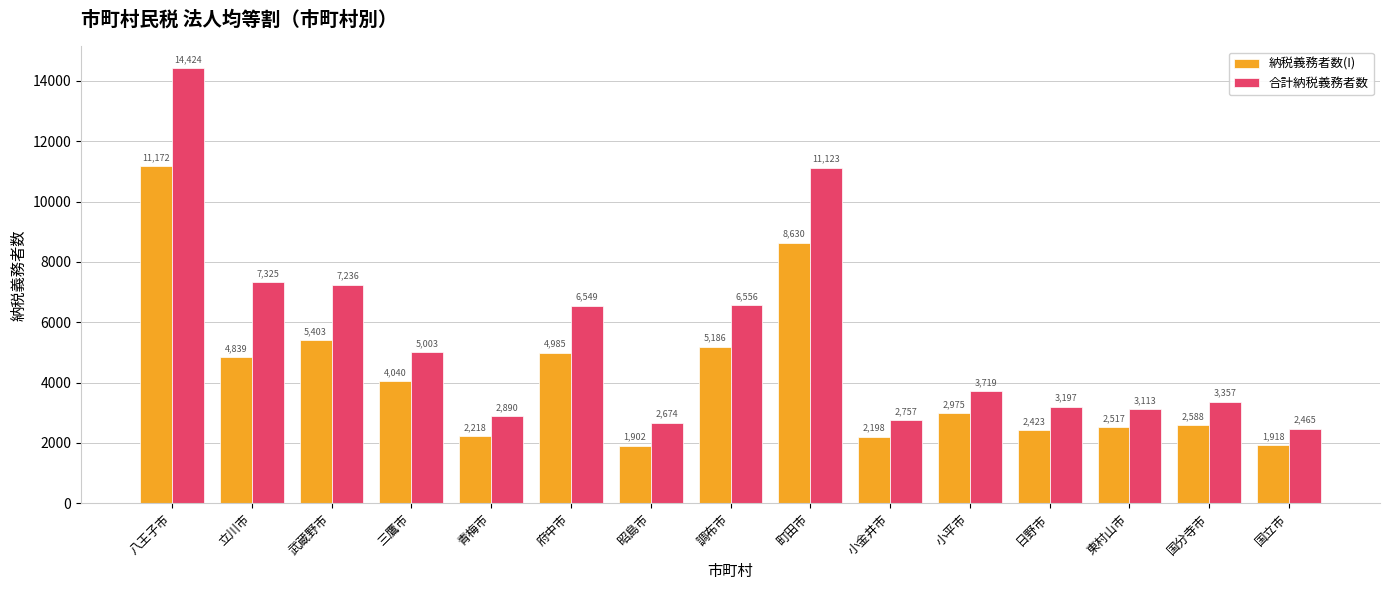

Which category has the highest value in the 納税義務者数(I) series?

八王子市